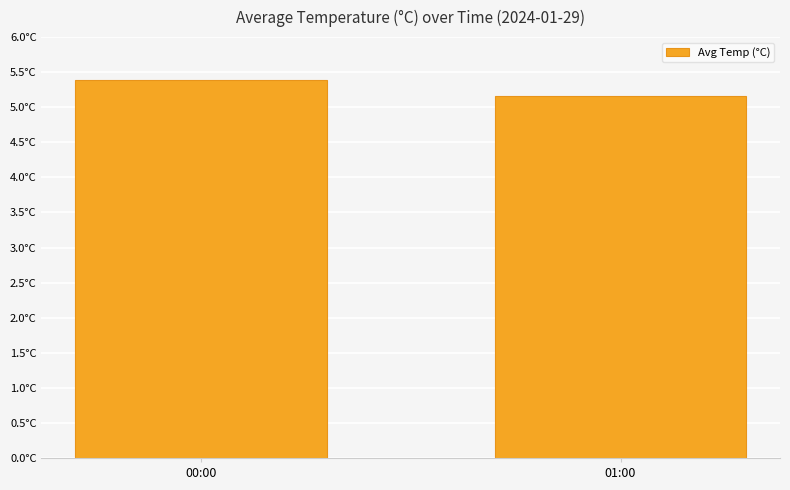

Does the chart contain any negative values?

No